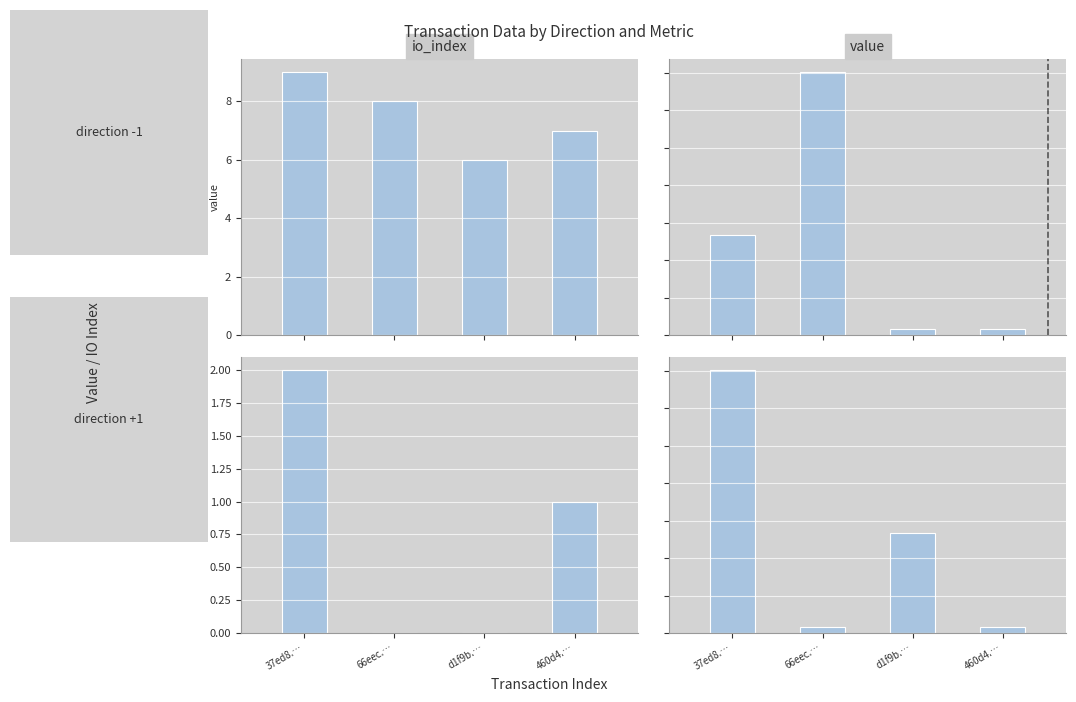

Is the value of io_index at 460d4.… greater than the value of value at 460d4.…?

Yes